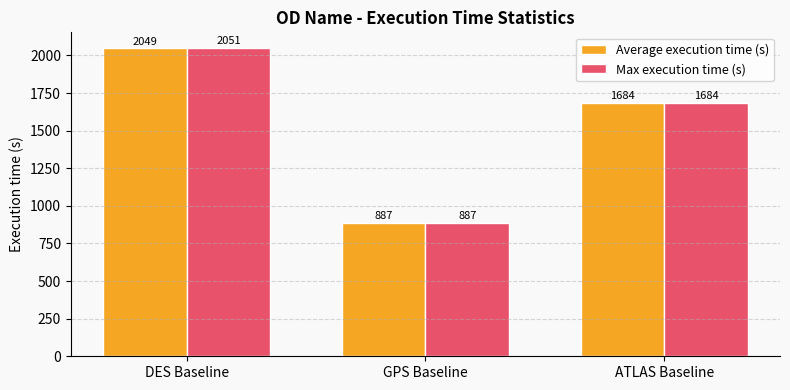

What is the label of the 2nd bar from the right?

GPS Baseline